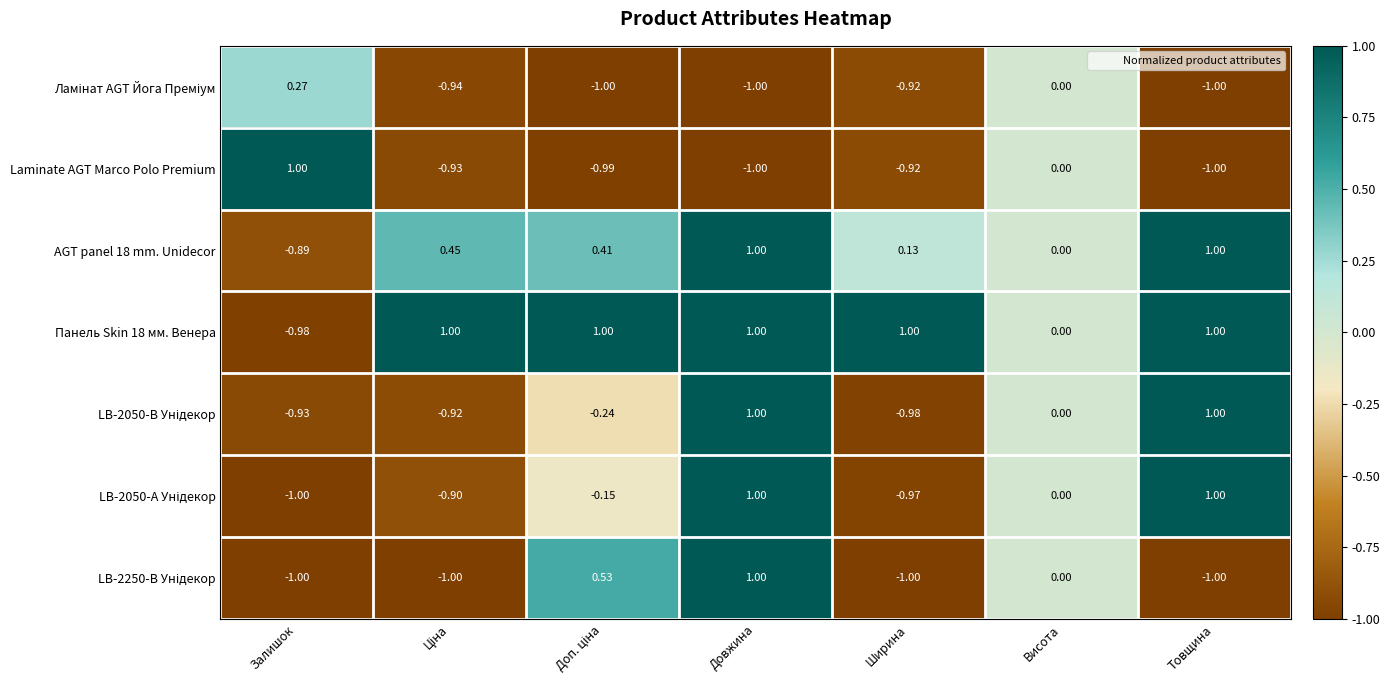

At which label is Панель Skin 18 мм. Венера closest to 0?

Висота